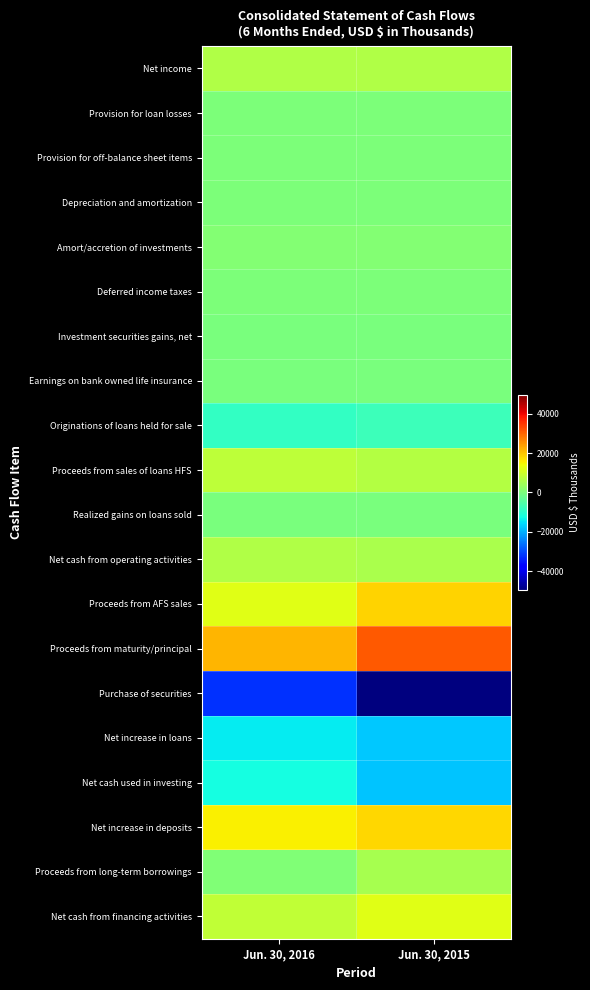

Which has a higher value, Jun. 30, 2015 or Jun. 30, 2016?

Jun. 30, 2016